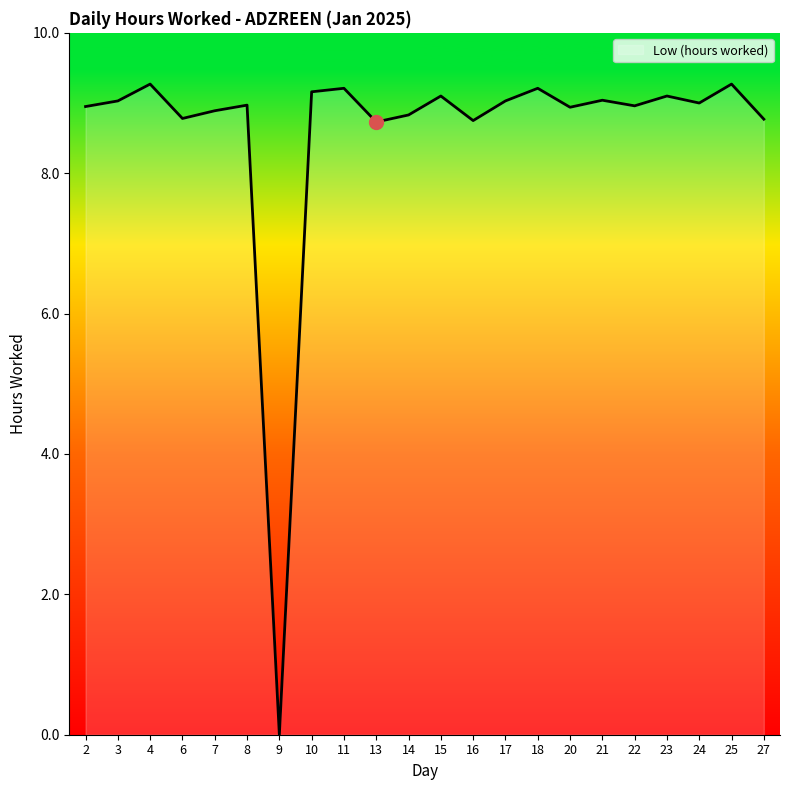

What is the difference between the maximum and minimum values?

9.3